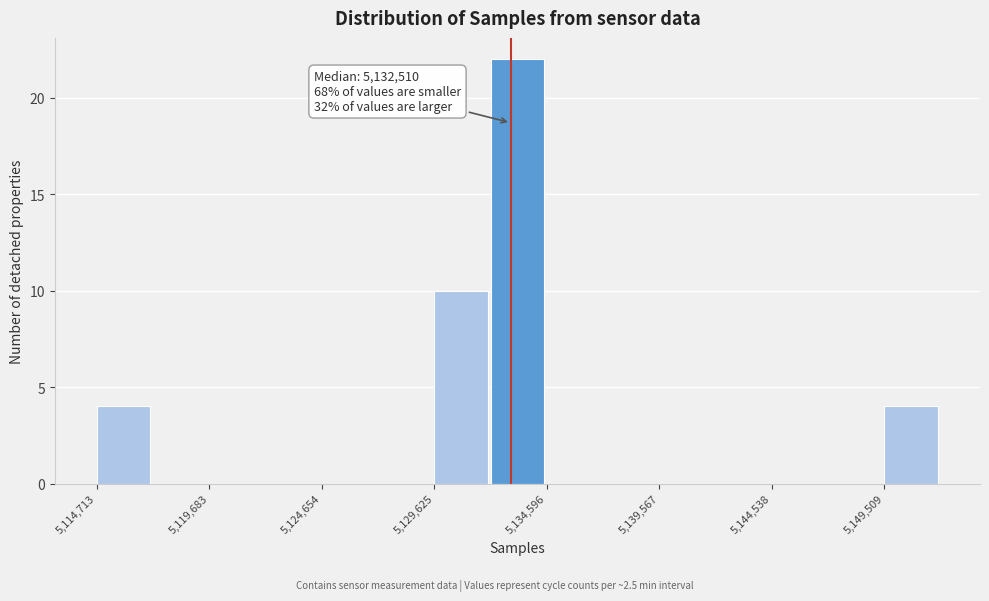

Which range on the x-axis has the tallest bar?

5132000 to 5134500